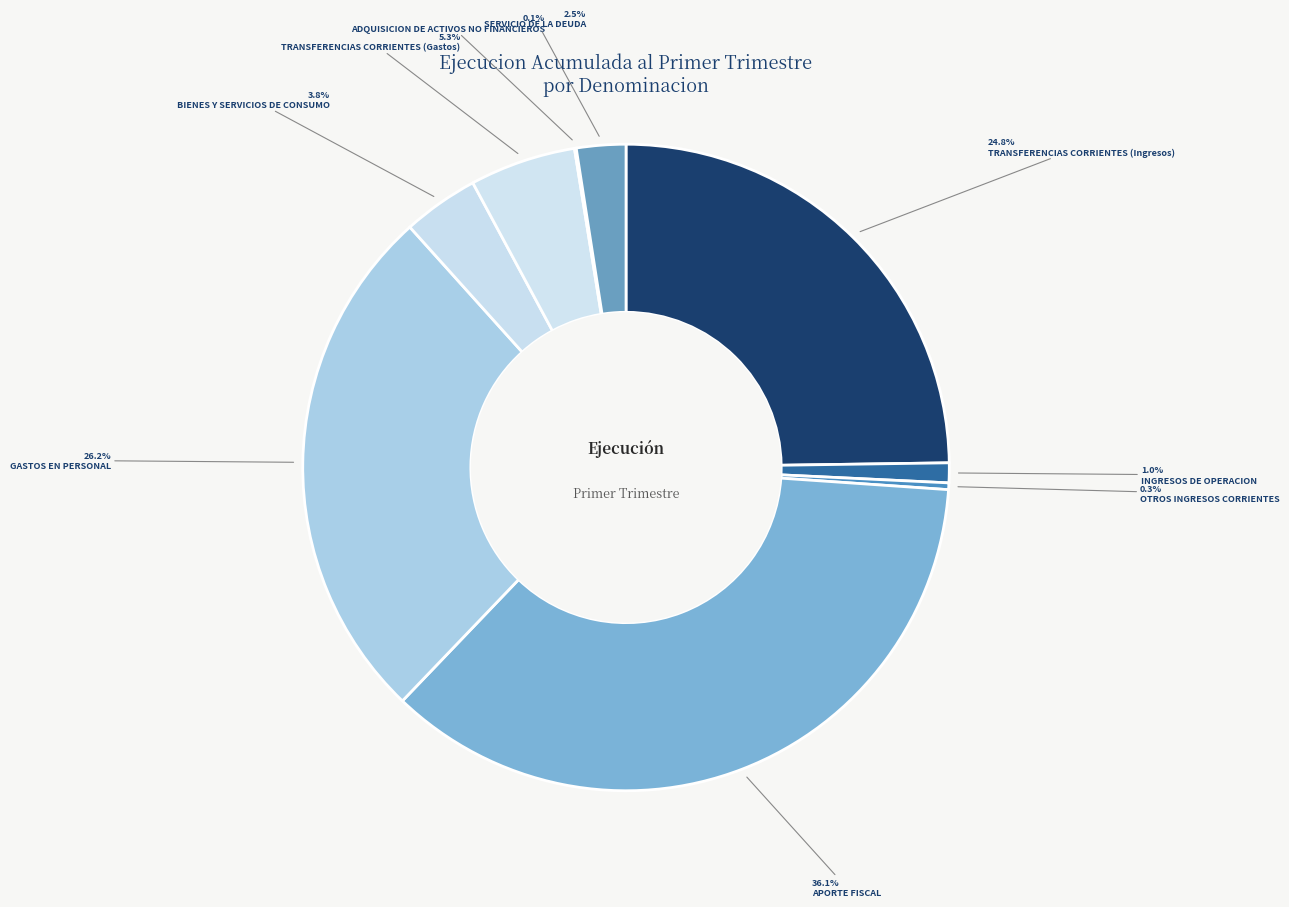

Rank the categories by value from highest to lowest.

APORTE FISCAL, GASTOS EN PERSONAL, TRANSFERENCIAS CORRIENTES (Ingresos), TRANSFERENCIAS CORRIENTES (Gastos), BIENES Y SERVICIOS DE CONSUMO, SERVICIO DE LA DEUDA, INGRESOS DE OPERACION, OTROS INGRESOS CORRIENTES, ADQUISICION DE ACTIVOS NO FINANCIEROS